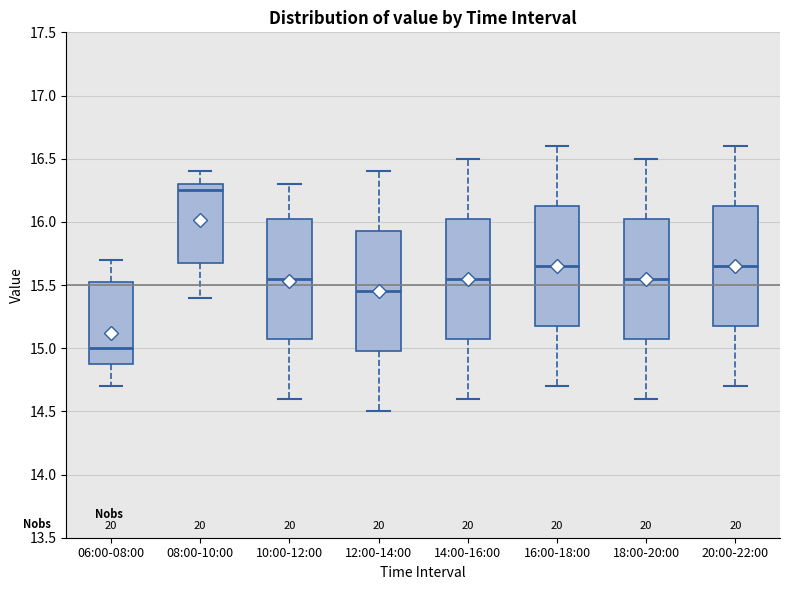

Reading left to right, read every box against the y-axis: the position of its median line, the range the box covers, and the ends of its whiskers. The values are not printed on the chart, so give them approximately, as read against the axis.

06:00-08:00: median 15.00, box 14.90 to 15.55, whiskers 14.70 to 15.70
08:00-10:00: median 16.25, box 15.70 to 16.30, whiskers 15.40 to 16.40
10:00-12:00: median 15.55, box 15.10 to 16.05, whiskers 14.60 to 16.30
12:00-14:00: median 15.45, box 15.00 to 15.95, whiskers 14.50 to 16.40
14:00-16:00: median 15.55, box 15.10 to 16.05, whiskers 14.60 to 16.50
16:00-18:00: median 15.65, box 15.20 to 16.15, whiskers 14.70 to 16.60
18:00-20:00: median 15.55, box 15.10 to 16.05, whiskers 14.60 to 16.50
20:00-22:00: median 15.65, box 15.20 to 16.15, whiskers 14.70 to 16.60